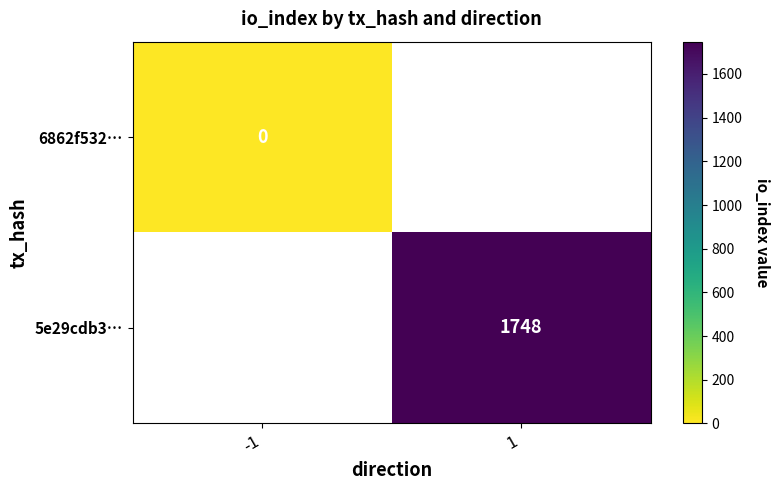

Which label corresponds to the largest value in the chart?

1